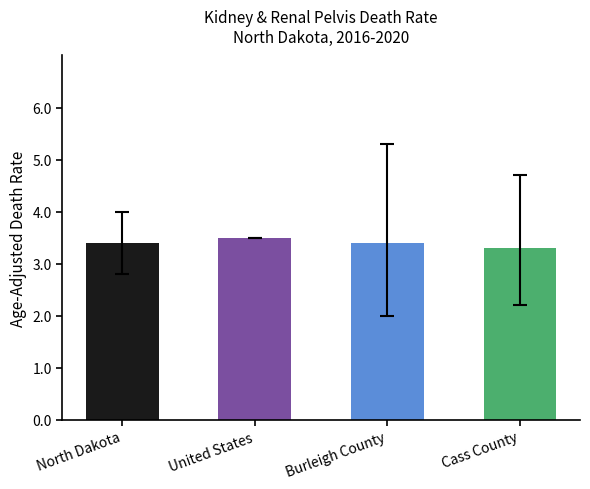

Are the bars grouped side by side (vs. stacked)?

No